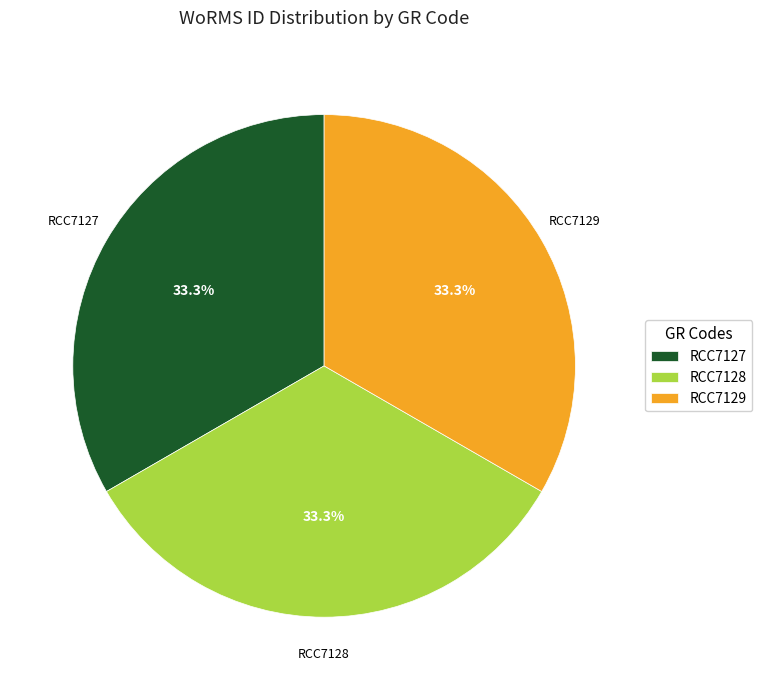

The RCC7129 slice represents 33% of the pie. True or false?

True